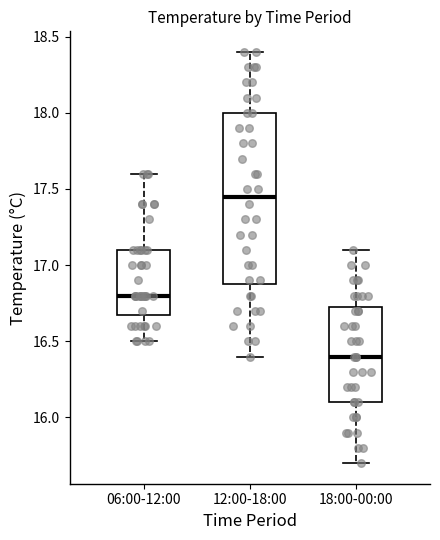

Comparing the boxes themselves (not the whiskers), which one is the tallest?

12:00-18:00